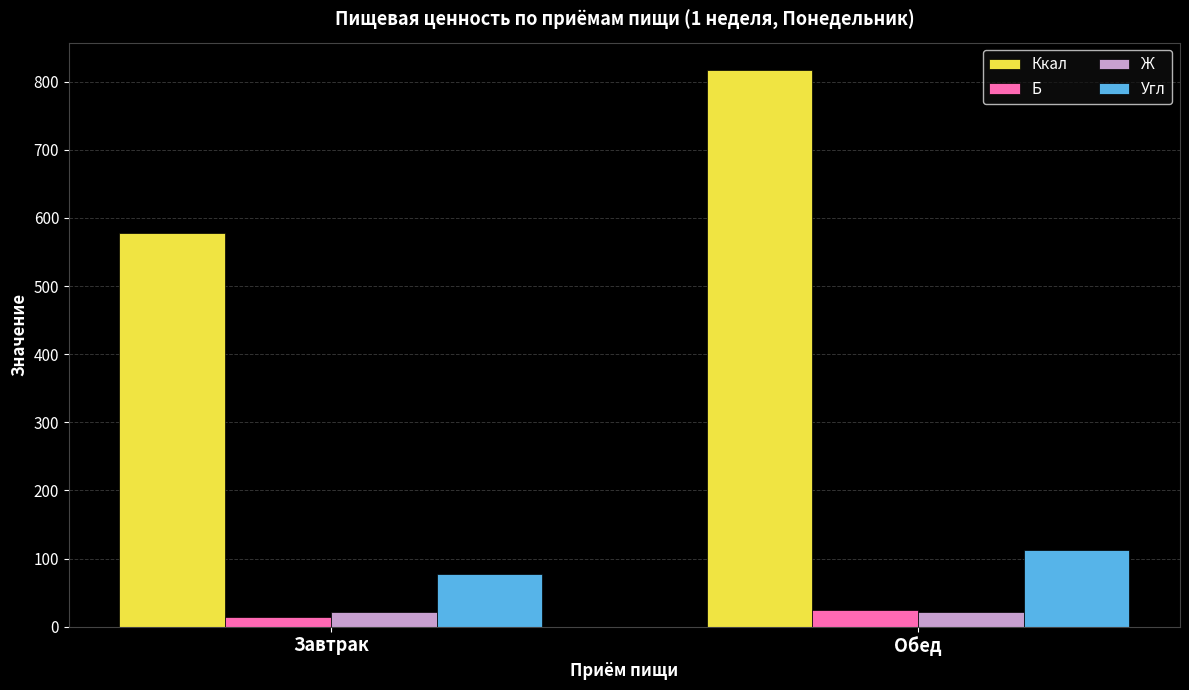

What is the average value of the Б series?

19.0